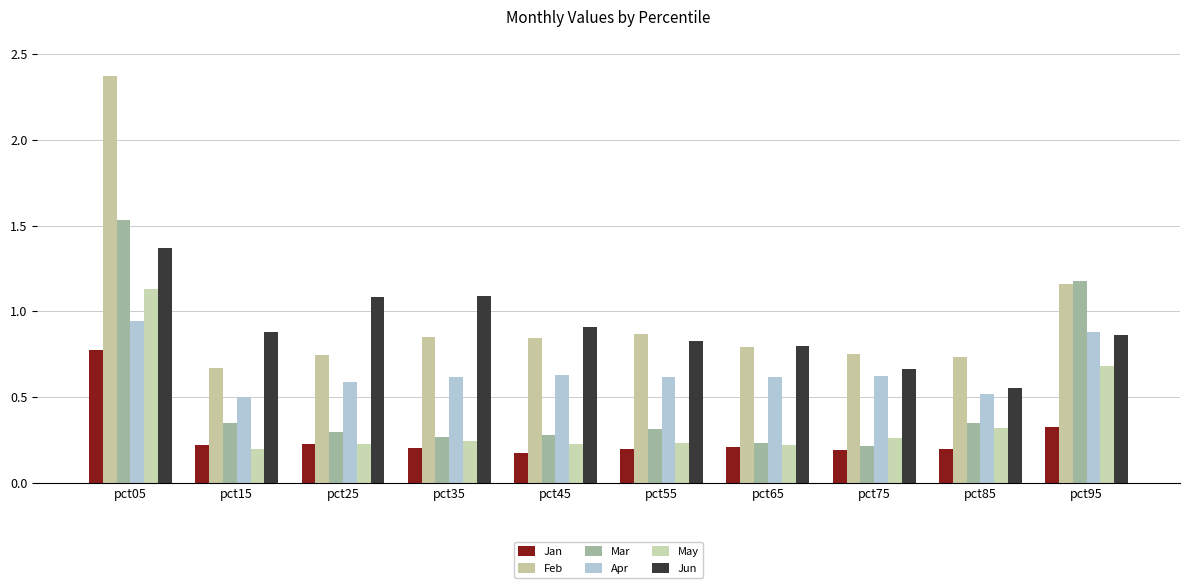

How many bars are there in each group?

6